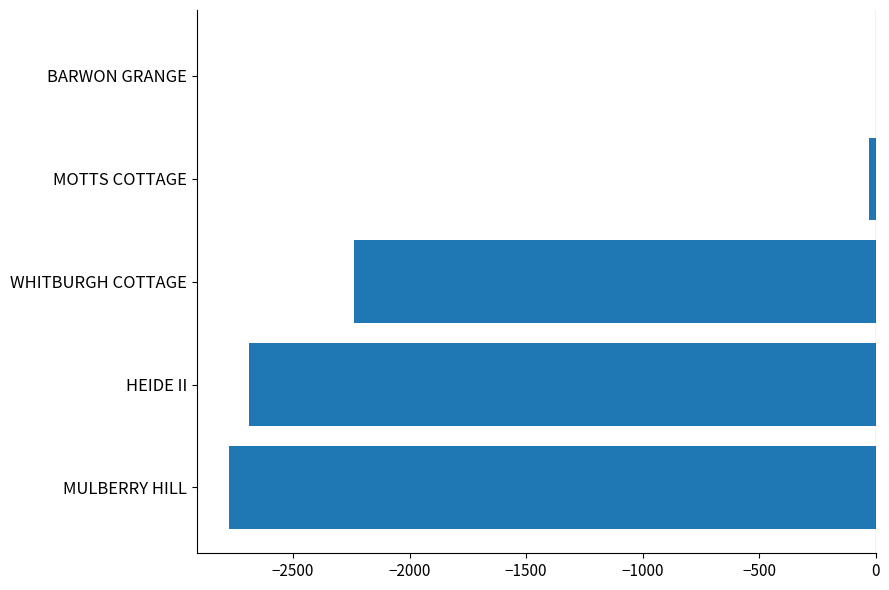

The chart shows a value of -636 at HEIDE II. True or false?

False